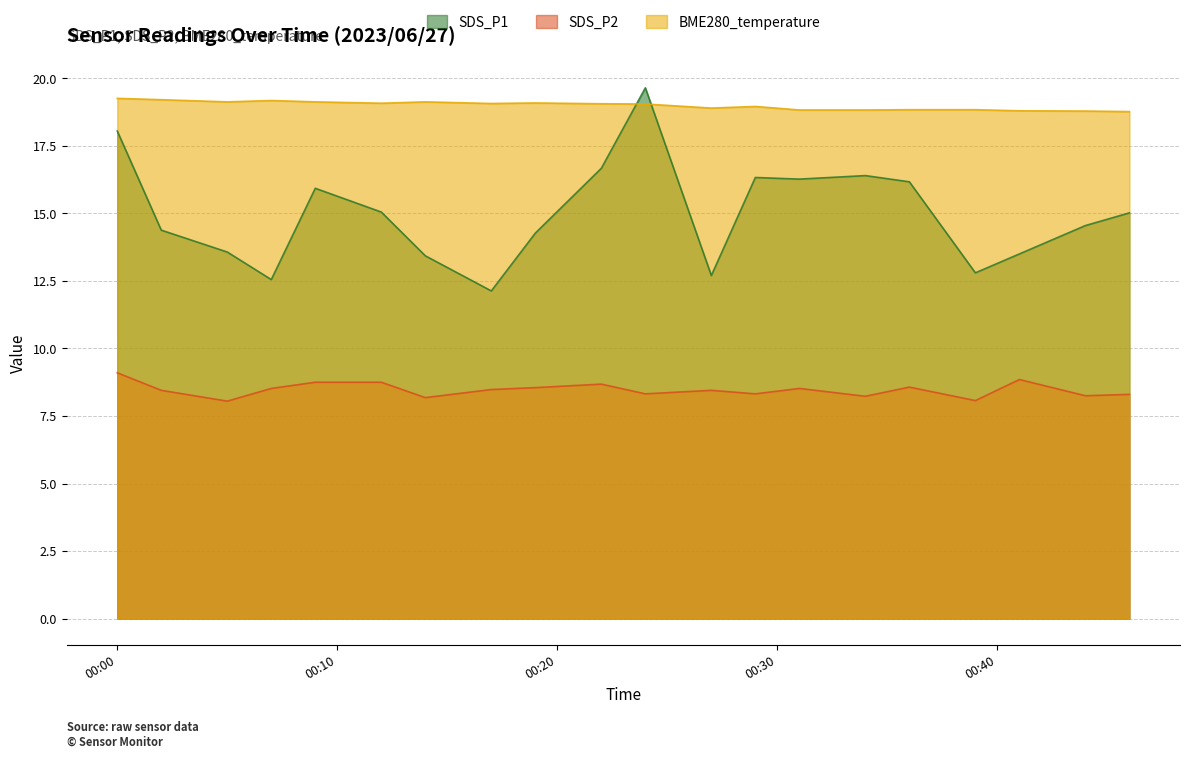

True or false: BME280_temperature and SDS_P1 cross at least once.

True